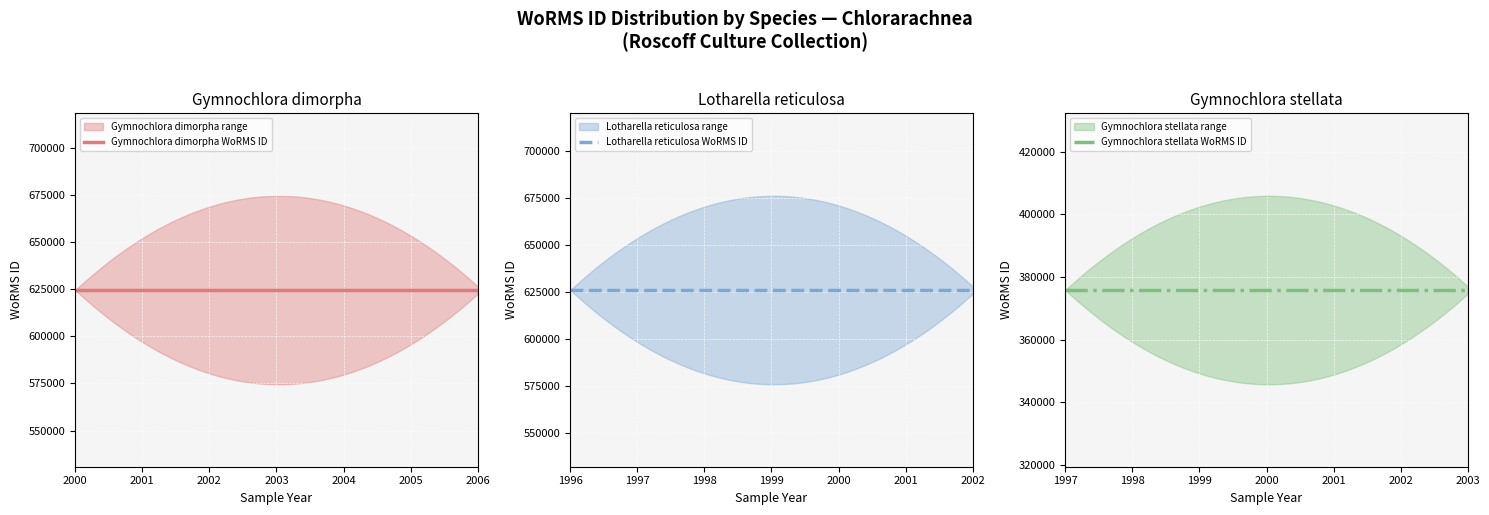

List the labels in order of value, smallest first.

Gymnochlora stellata, Gymnochlora dimorpha, Lotharella reticulosa